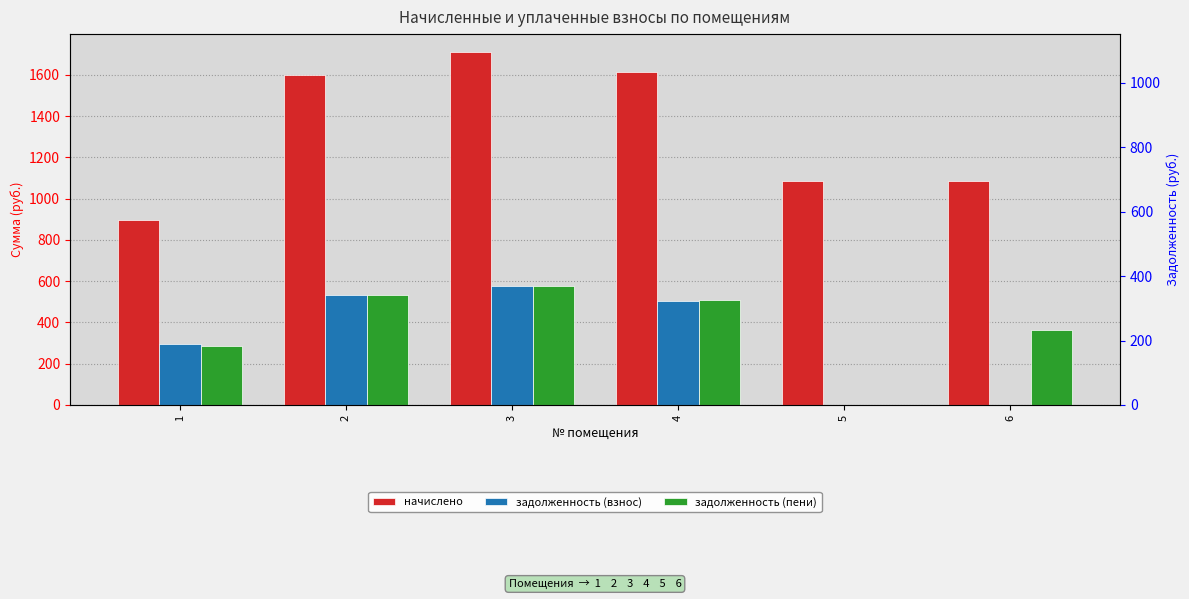

The задолженность (пени) series shows 0.0 at 5. True or false?

True